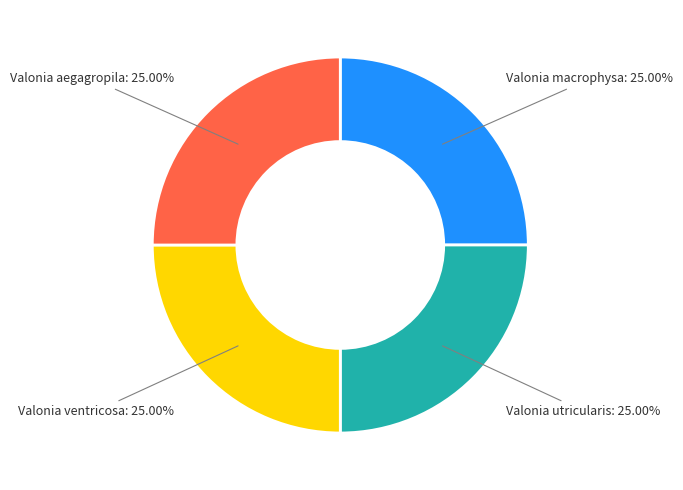

What is the total percentage of Valonia macrophysa and Valonia ventricosa?

50.0%